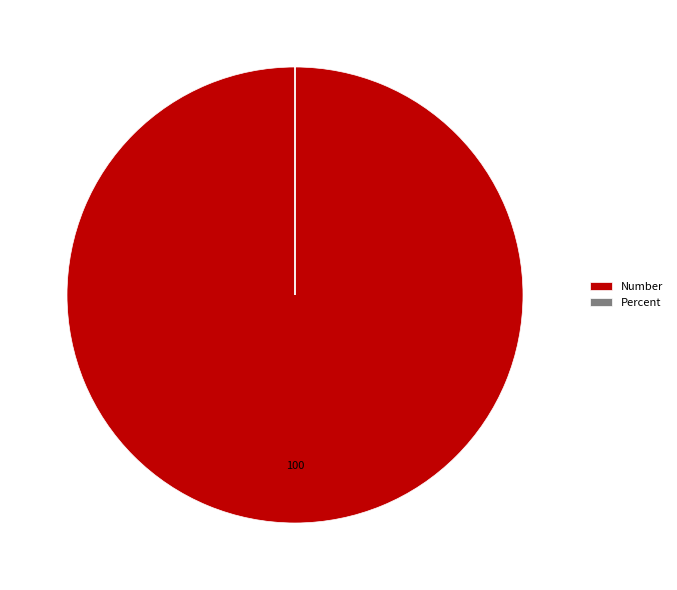

Does any single category account for the majority?

Yes